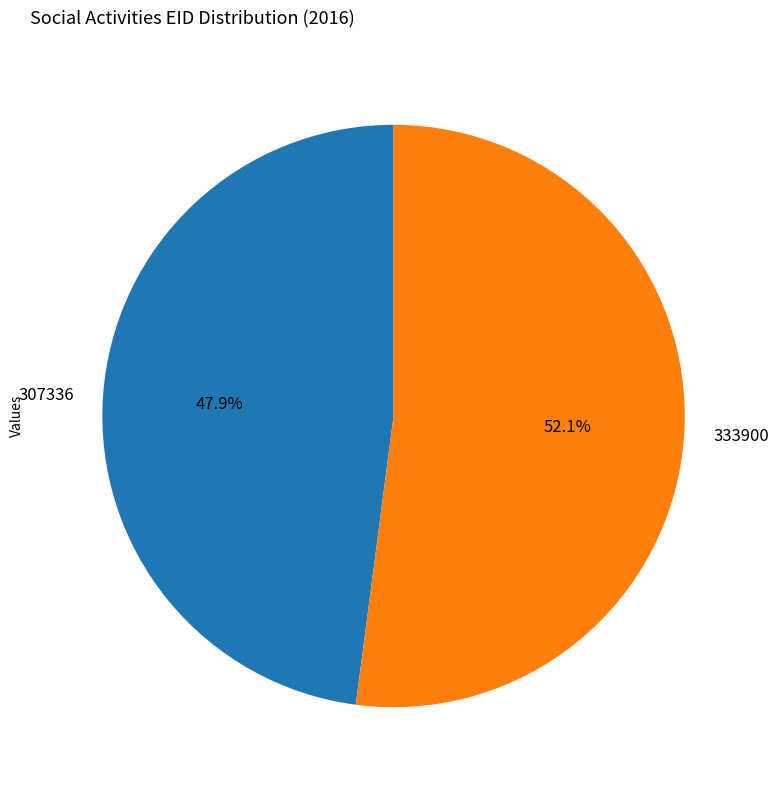

What percentage do 307336 and 333900 together represent?

100.0%